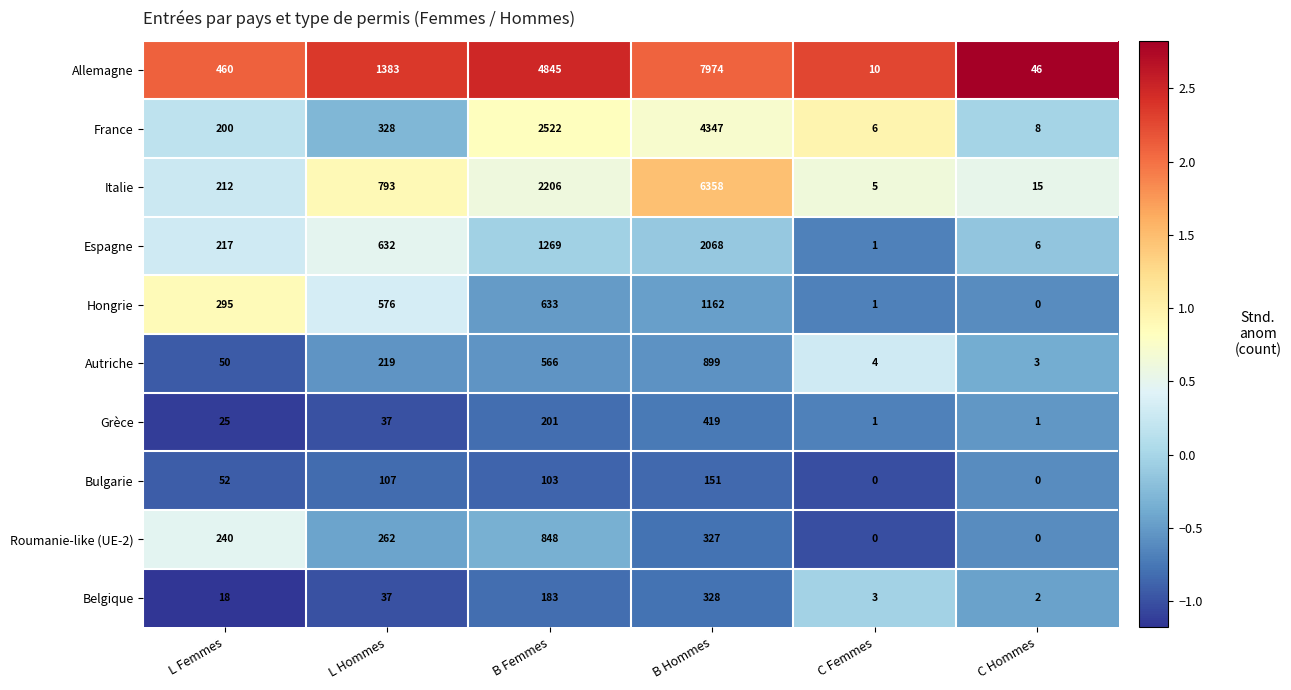

At which label is Italie closest to 3181?

B Femmes